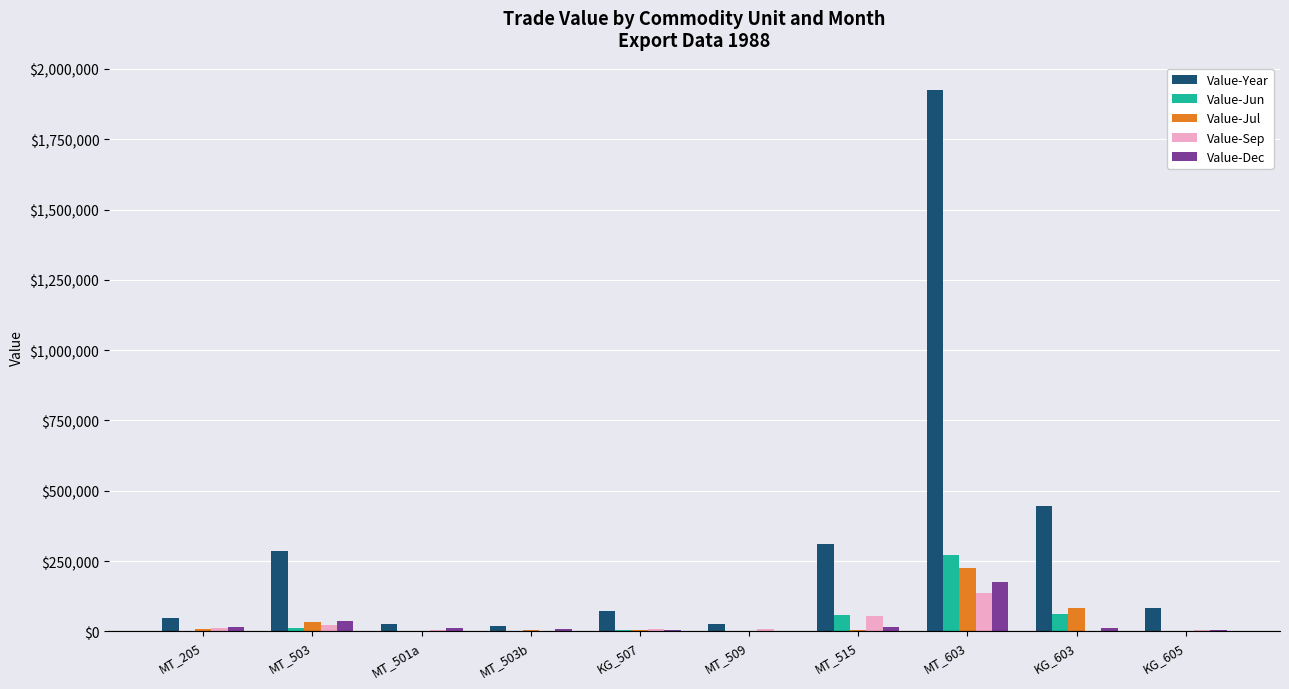

The Value-Jul series shows 1991 at MT_501a. True or false?

True